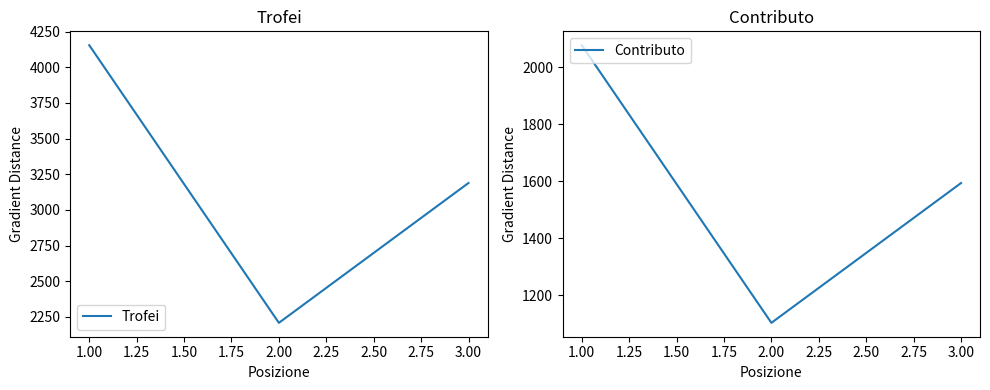

What is the sum of the Trofei values at 1.00 and 2.00?

6363